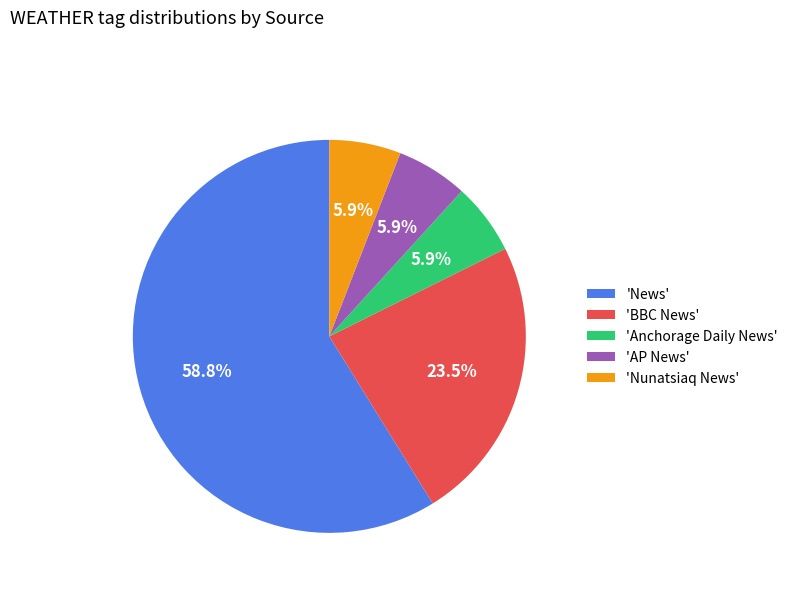

How many segments does this pie chart have?

5